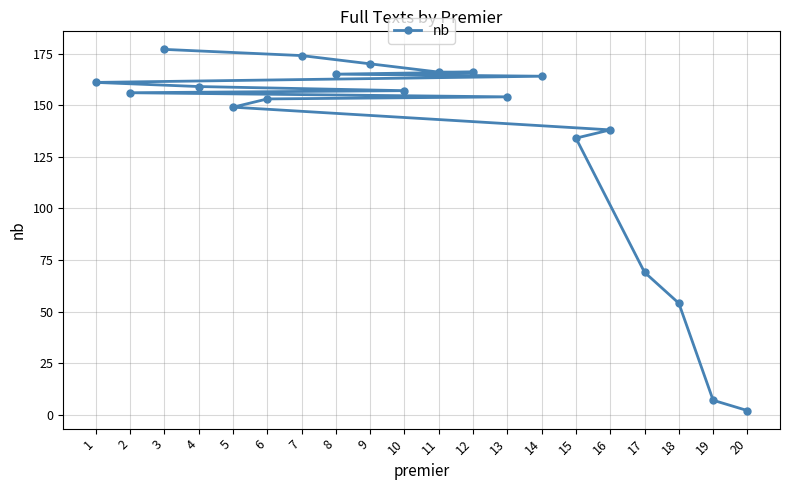

What is the difference between the maximum and second lowest values?

170